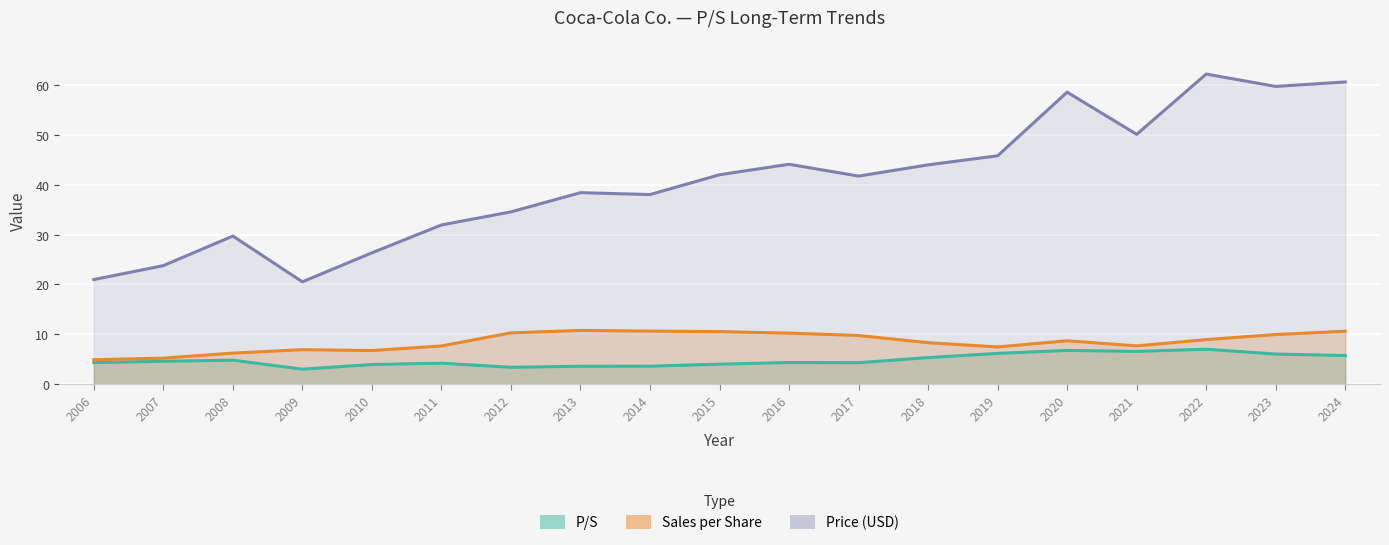

What is the value of the Price point at the 8th from the left?

38.5